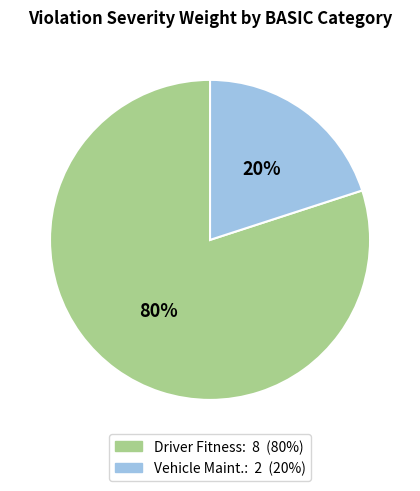

Which category has the smallest portion of the pie?

Vehicle Maint.